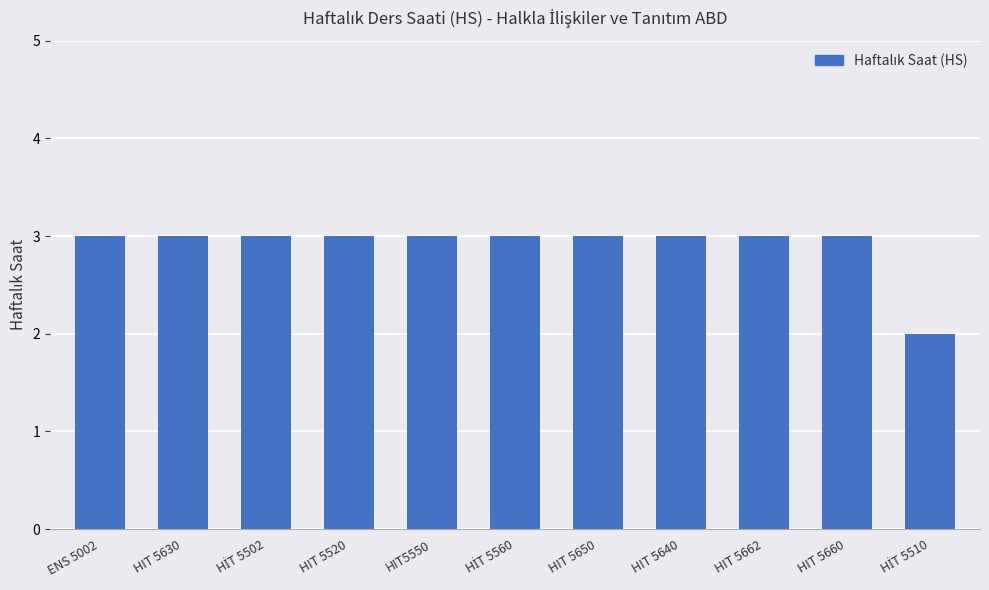

The chart shows a value of 3 at HIT 5650. True or false?

True